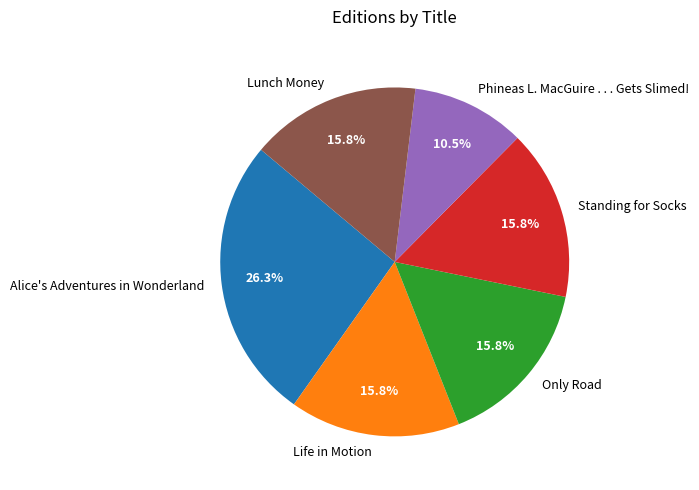

Does Only Road account for over 50% of the chart?

No